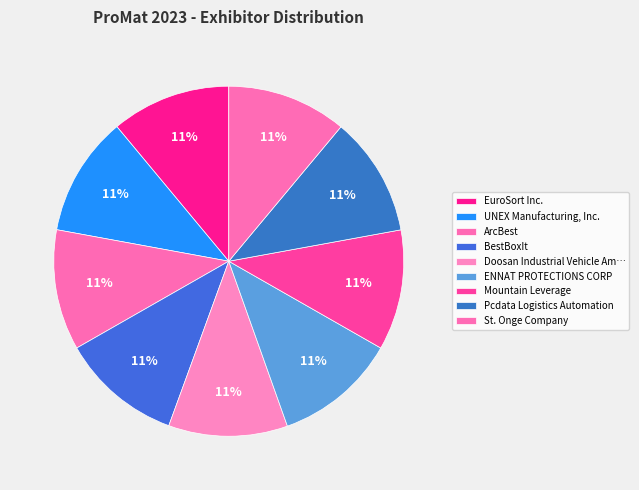

Count the number of slices in the pie.

9